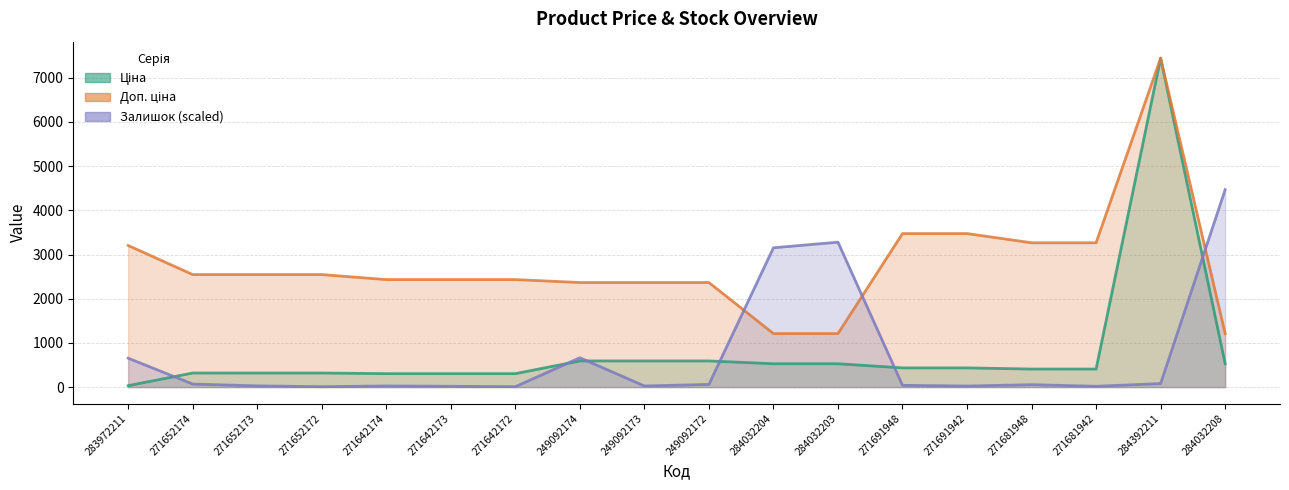

How many interior local peaks does the Доп. ціна series have?

1